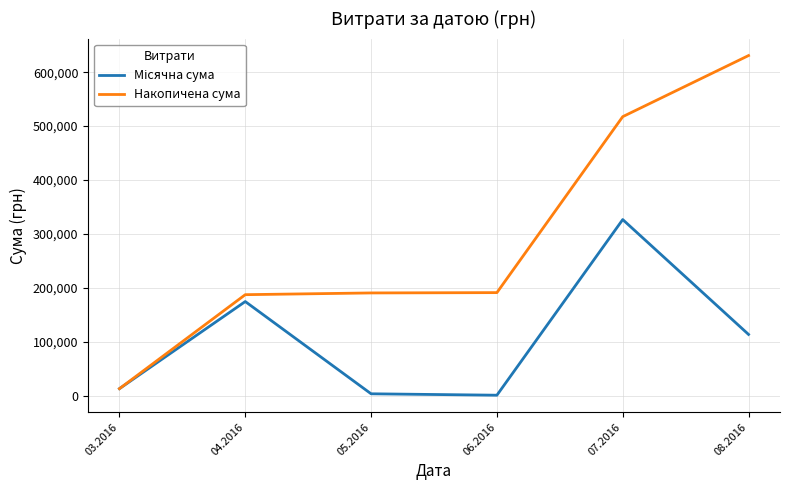

What is the greatest value displayed?

630977.9